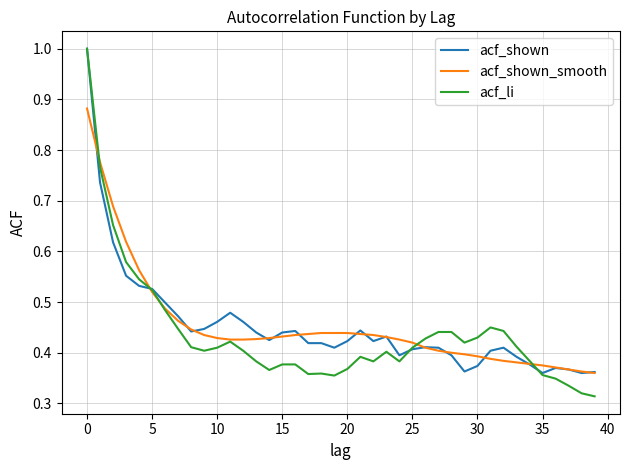

What is the maximum value for acf_li?

1.0